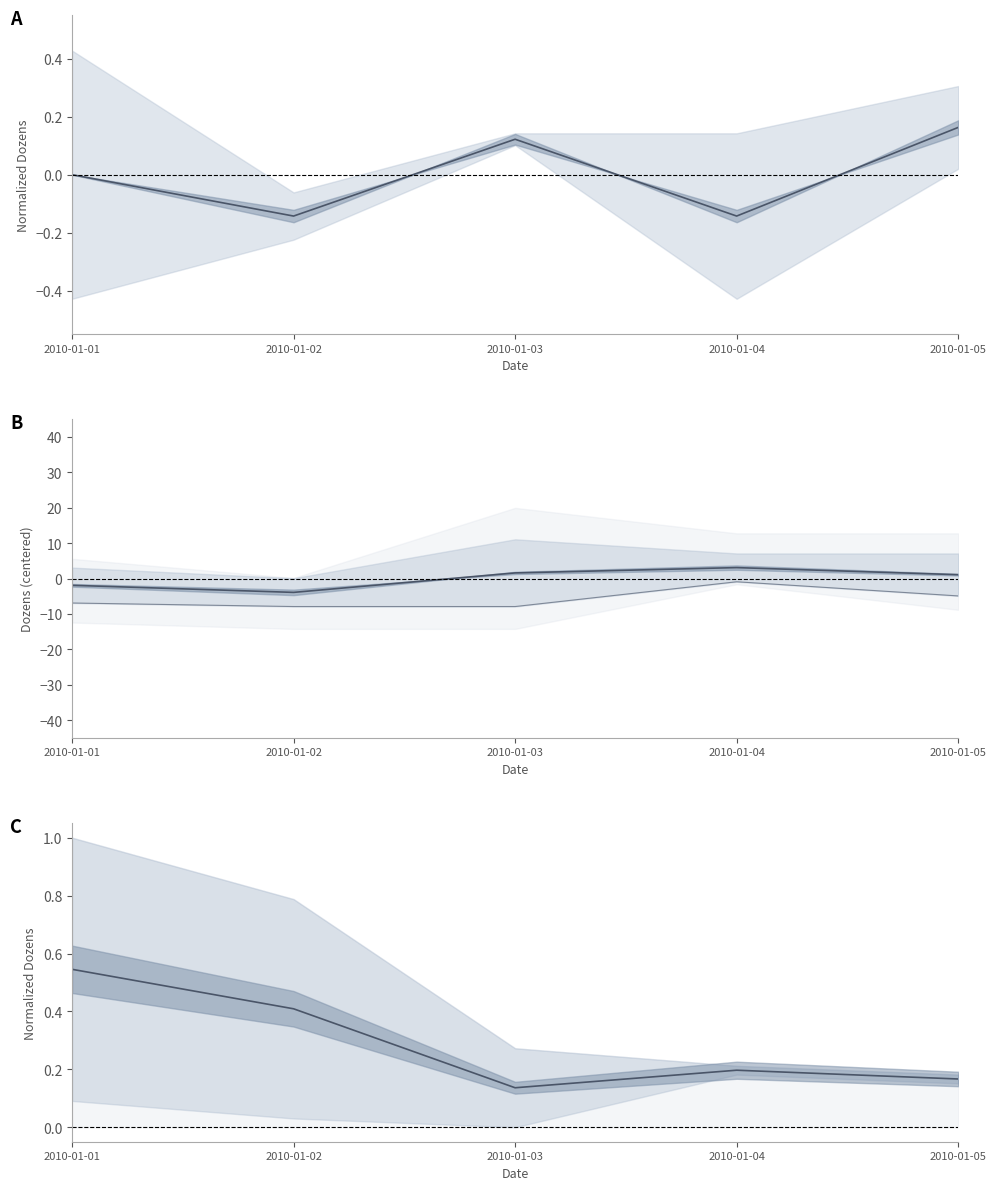

Reading right to left, list all the values displayed in this chart.

Lemon tarts: 0.2	-0.1	0.1	-0.1	0.0
Blueberry muffins: 1.1	3.1	1.6	-3.9	-1.9
Strawberry pie: 0.2	0.2	0.1	0.4	0.5